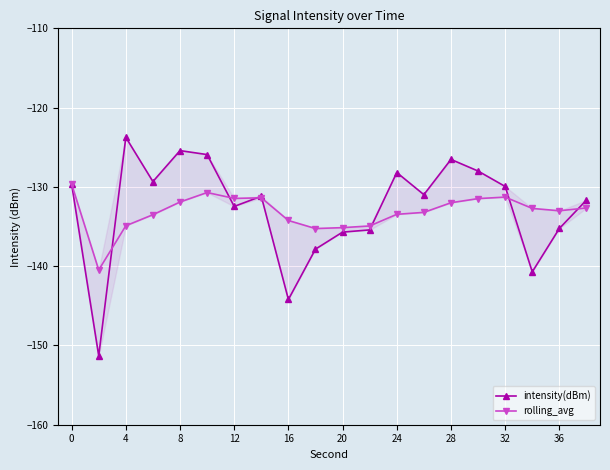

In intensity(dBm), how many points are lower than both neighbors (excluding endpoints)?

6